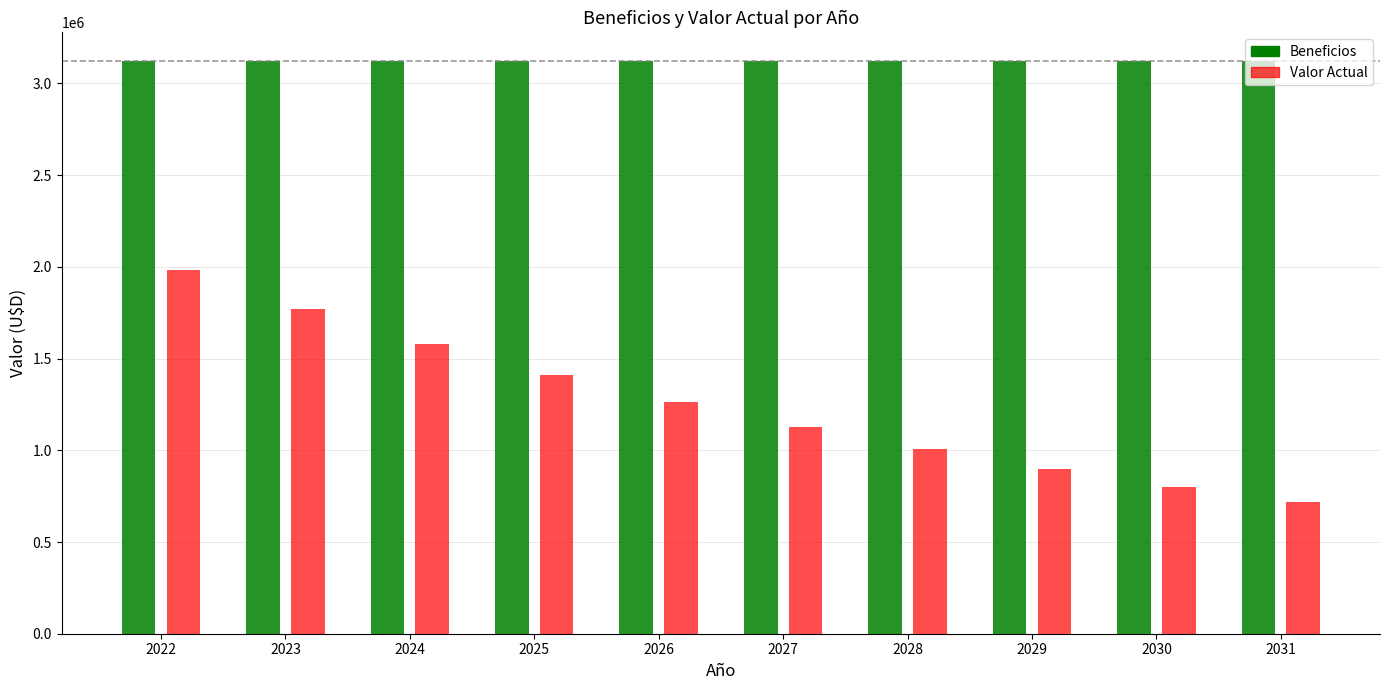

True or false: Valor Actual has a value of 1771737.3 at 2023.

True